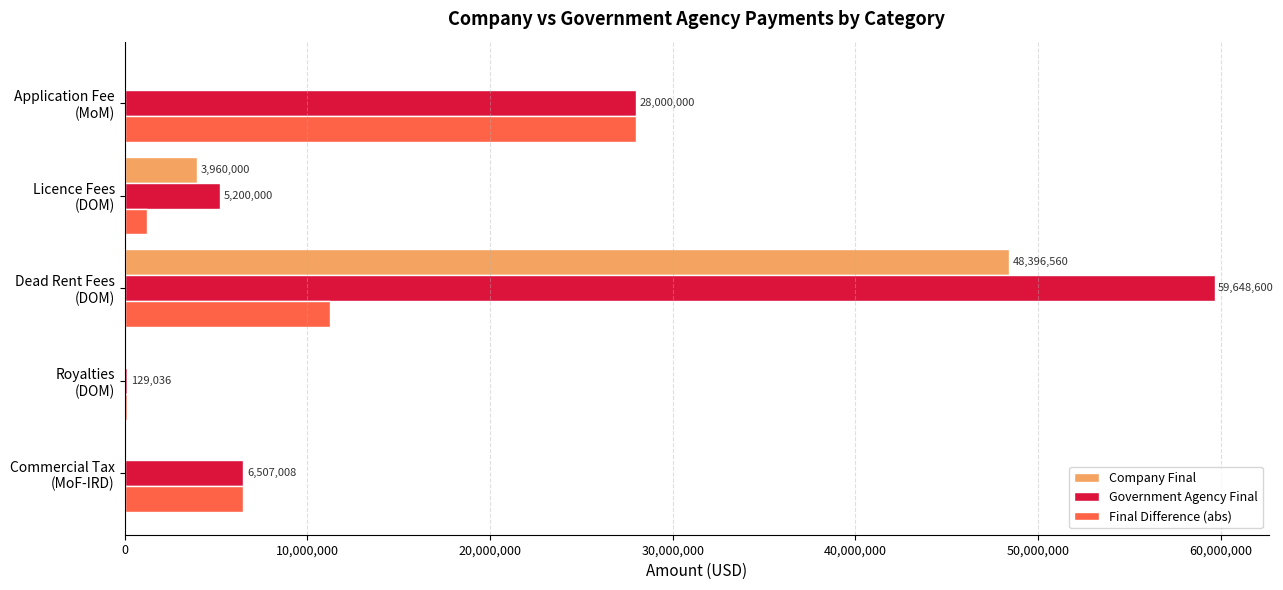

What is the highest value of the Government Agency Final series?

59648600.0